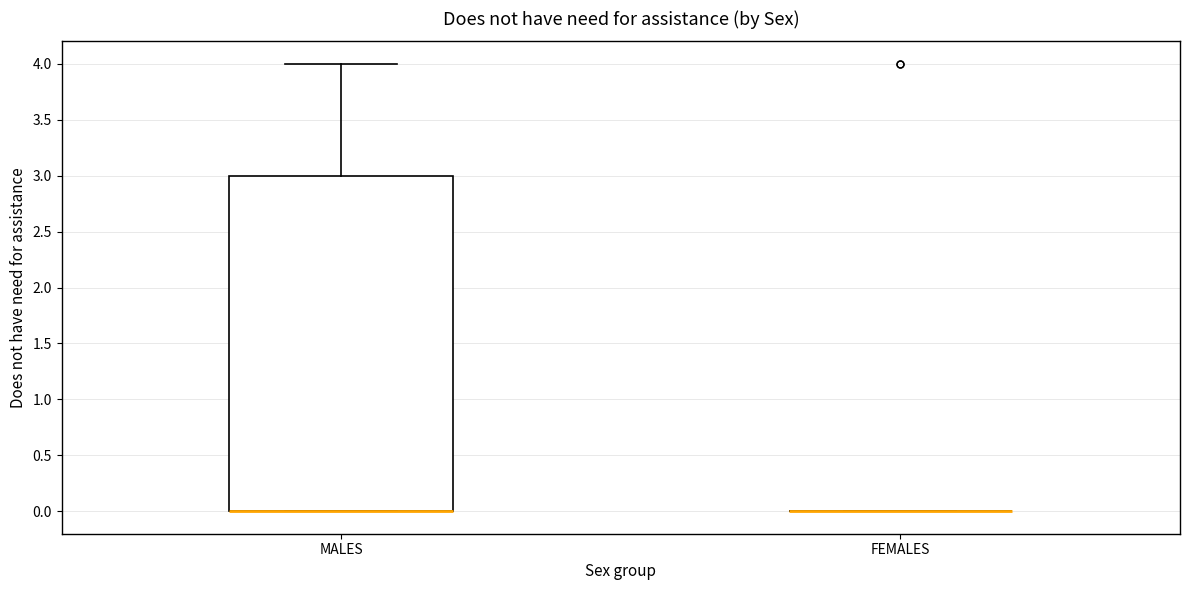

Which box is the tallest, from its lower edge to its upper edge?

MALES